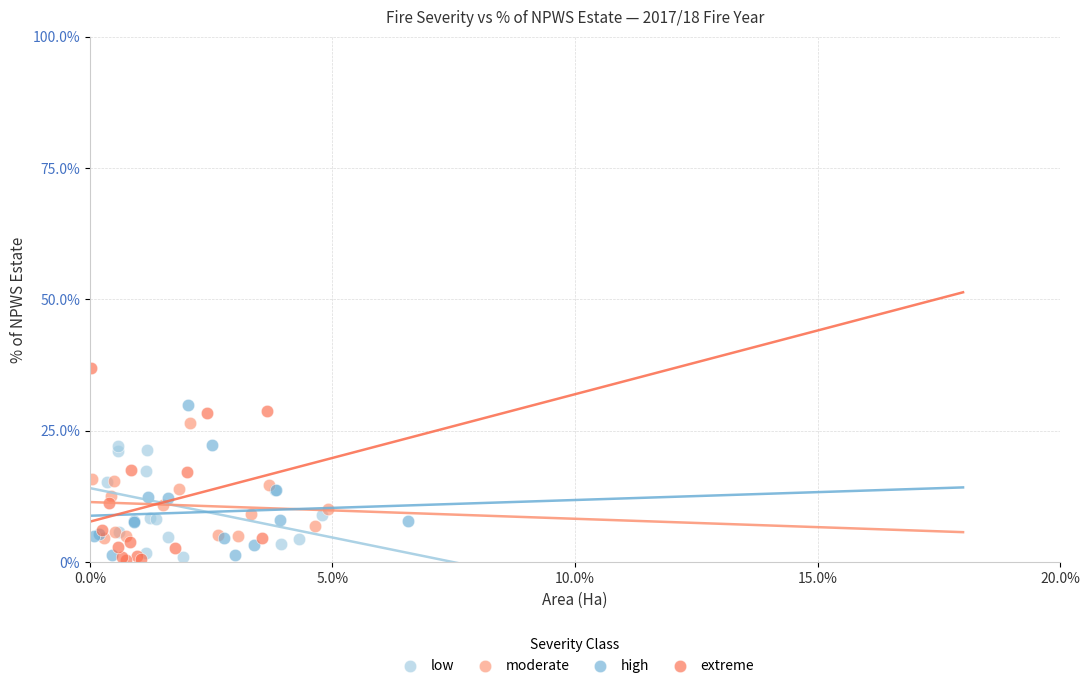

Which series reaches the maximum Y coordinate?

extreme